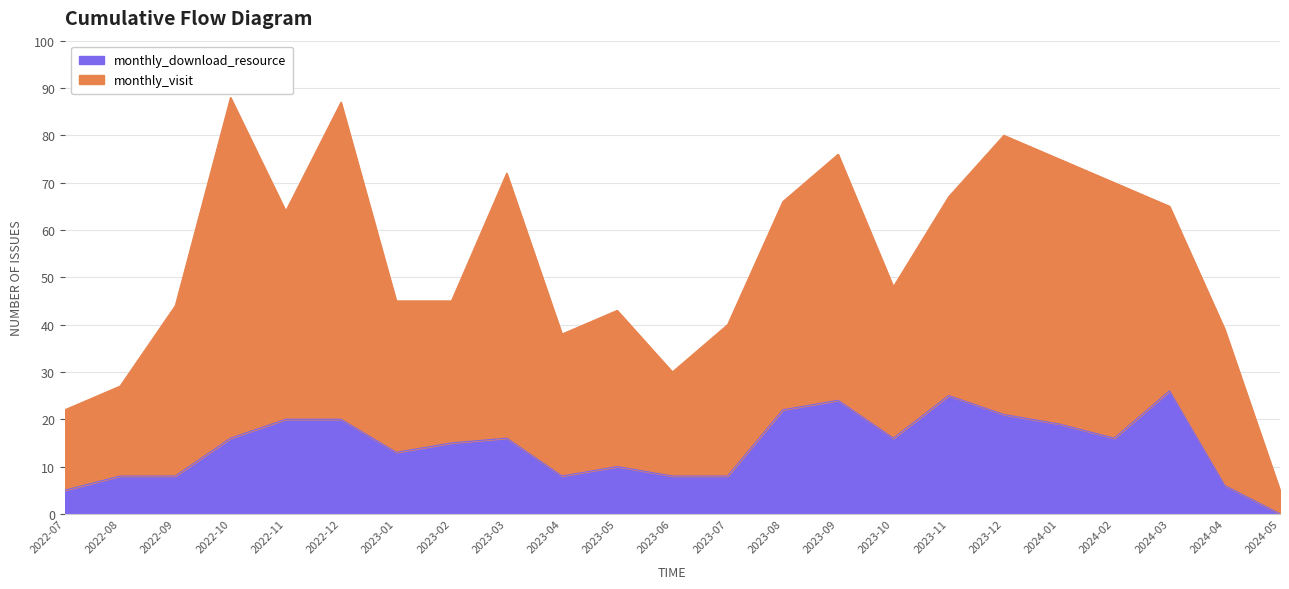

What is the difference between the maximum and minimum values?

26